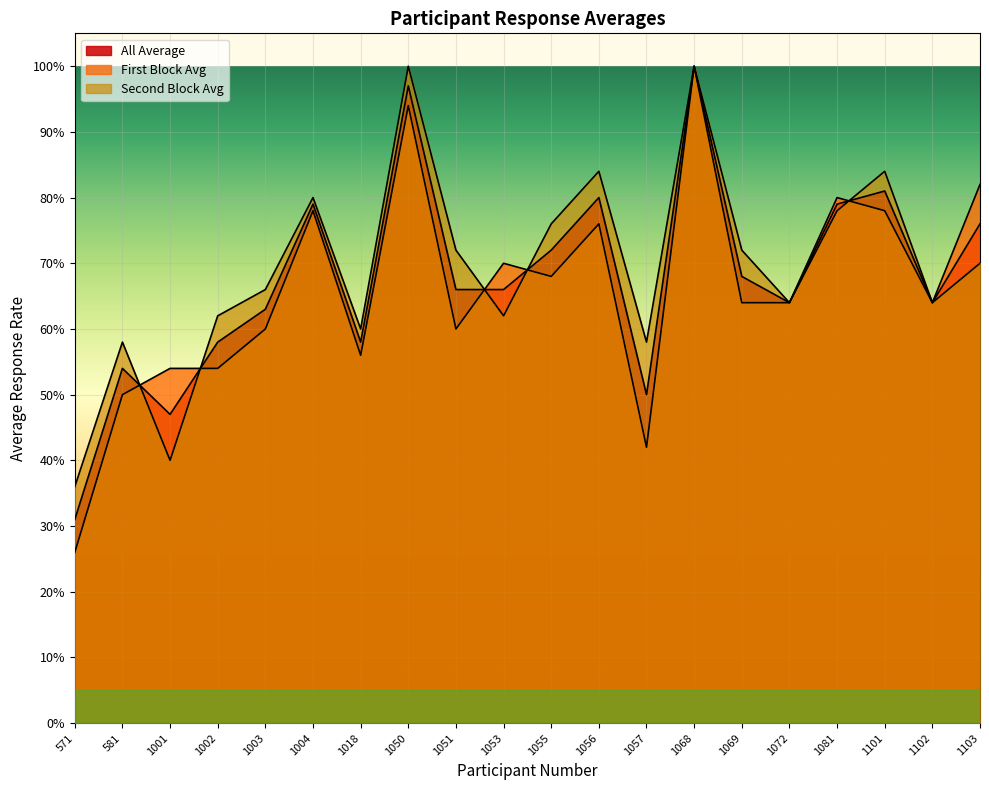

True or false: Second Block Avg has more than 0 interior local peaks.

True